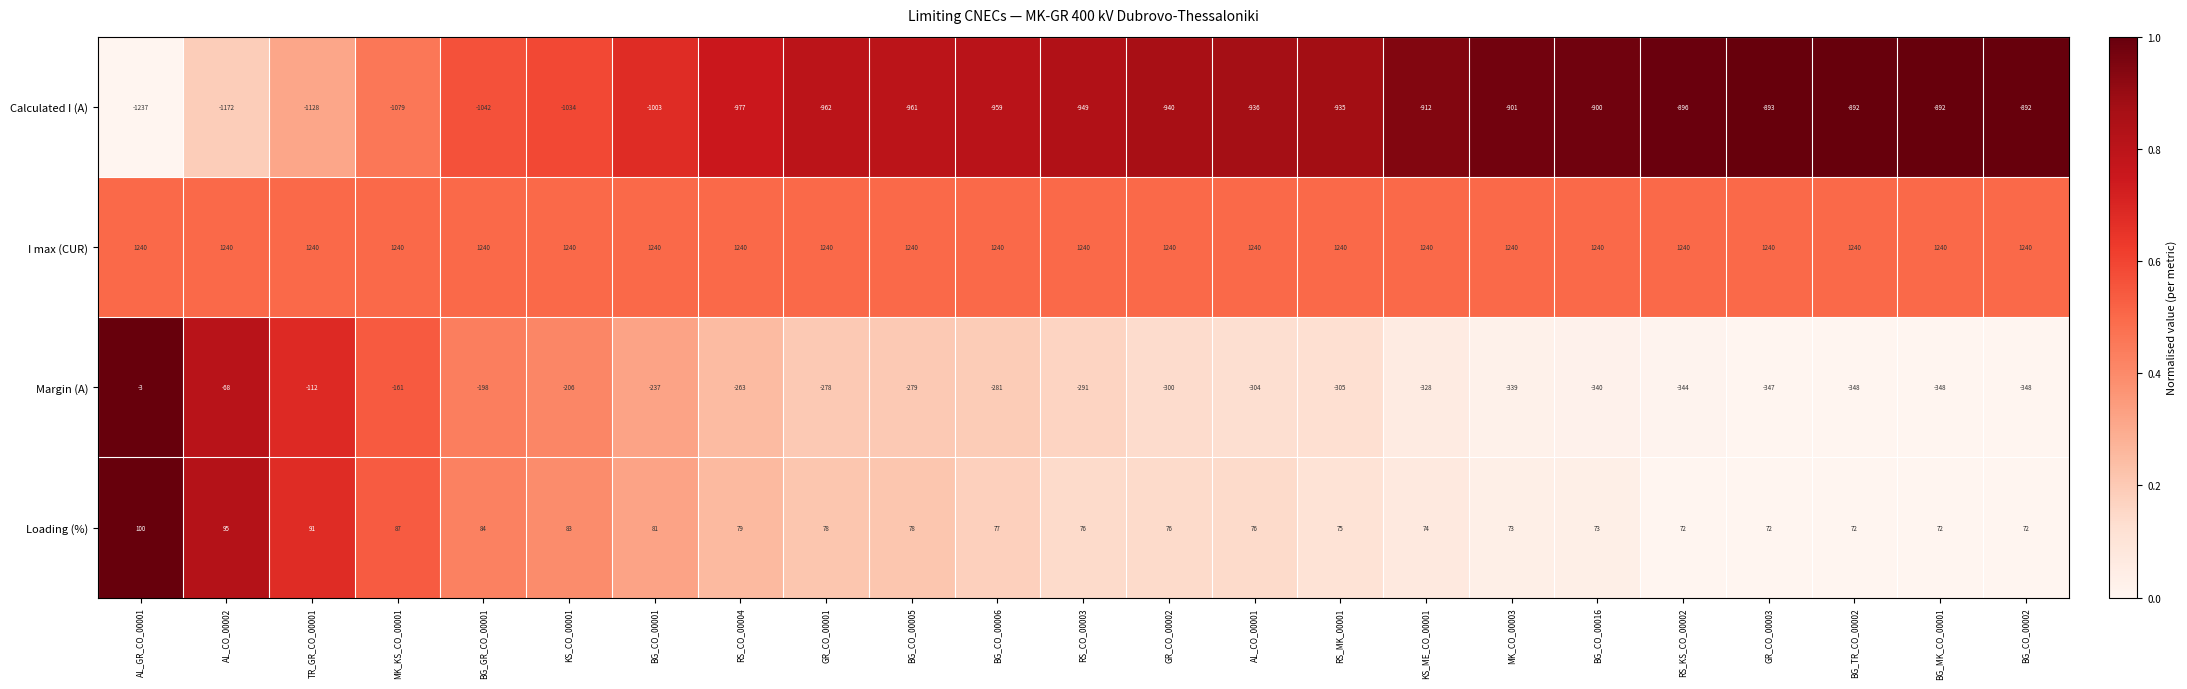

At which category is the sum across all series the highest?

AL_GR_CO_00001